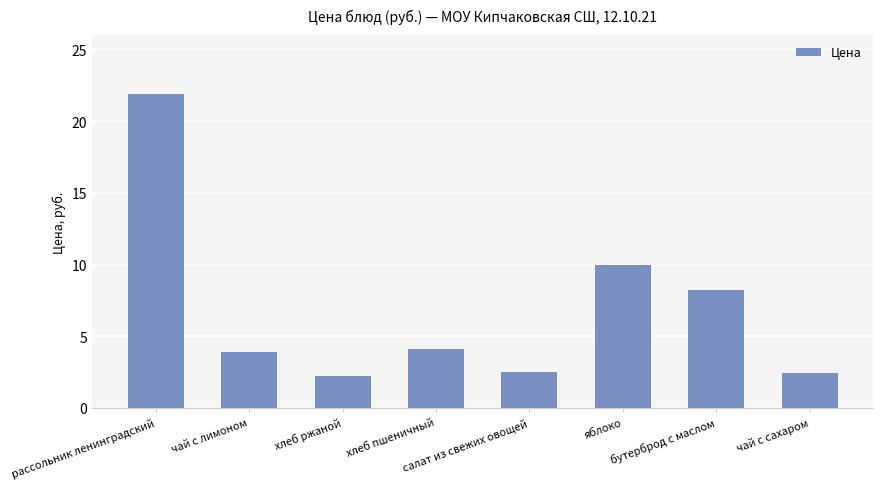

What is the label of the 7th bar from the left?

бутерброд с маслом